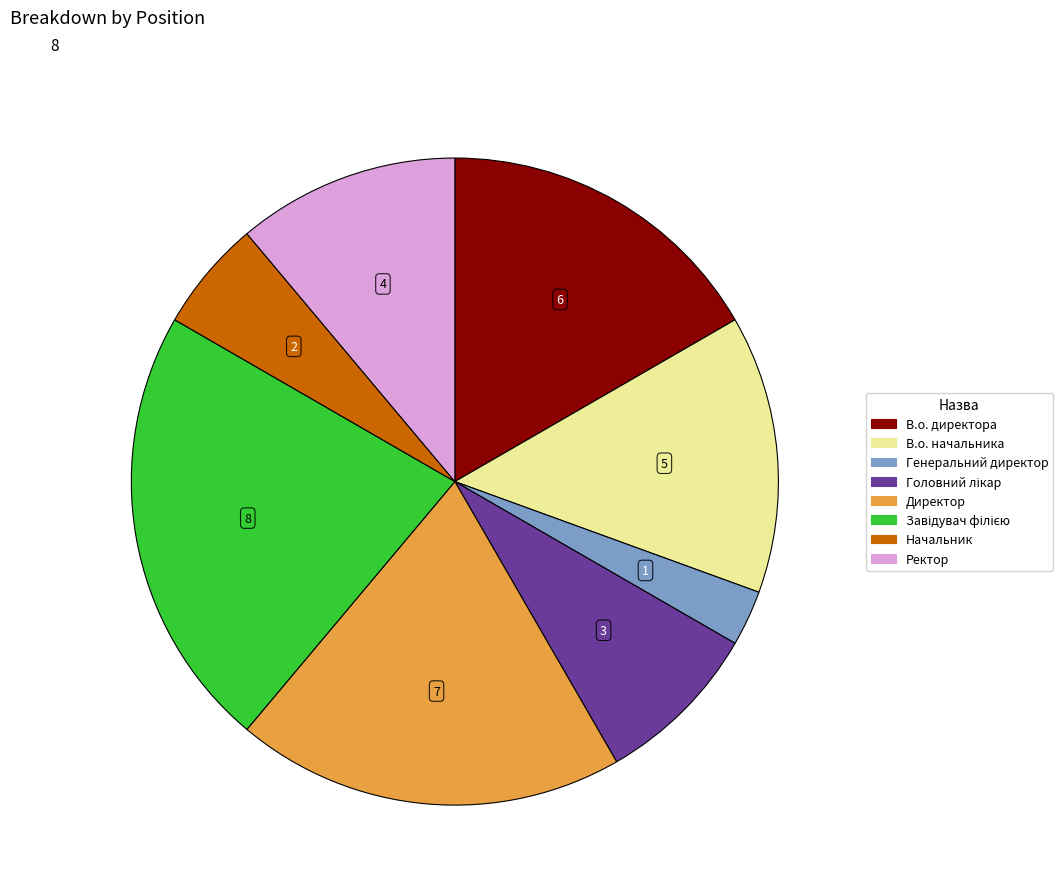

Which has a higher value, В.о. начальника or Директор?

Директор